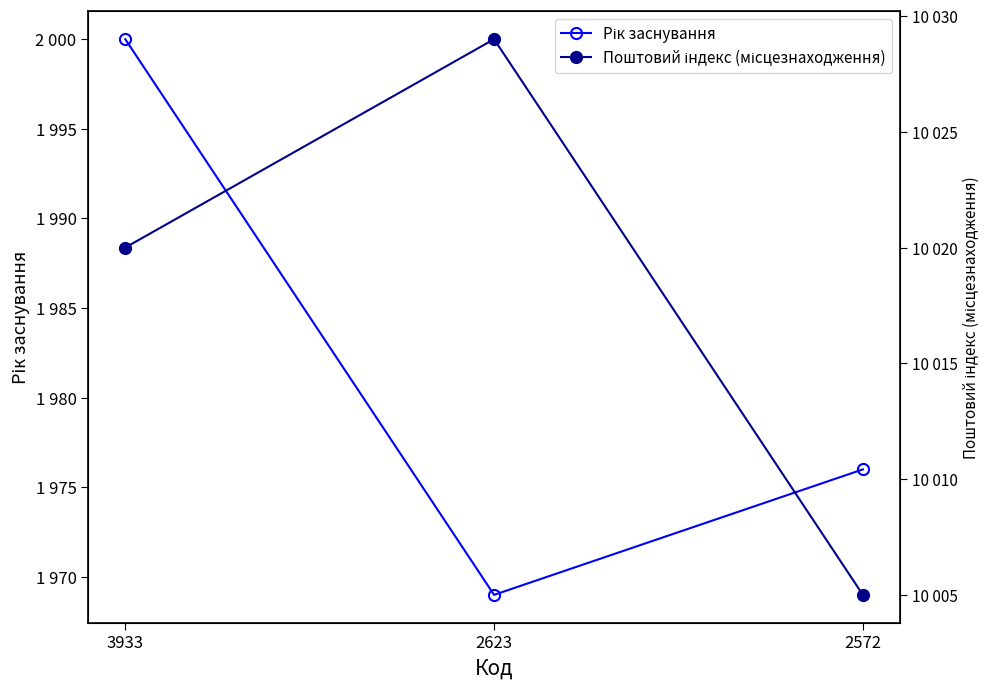

Count the Поштовий індекс (місцезнаходження) values in the range 10005 to 10029.

3